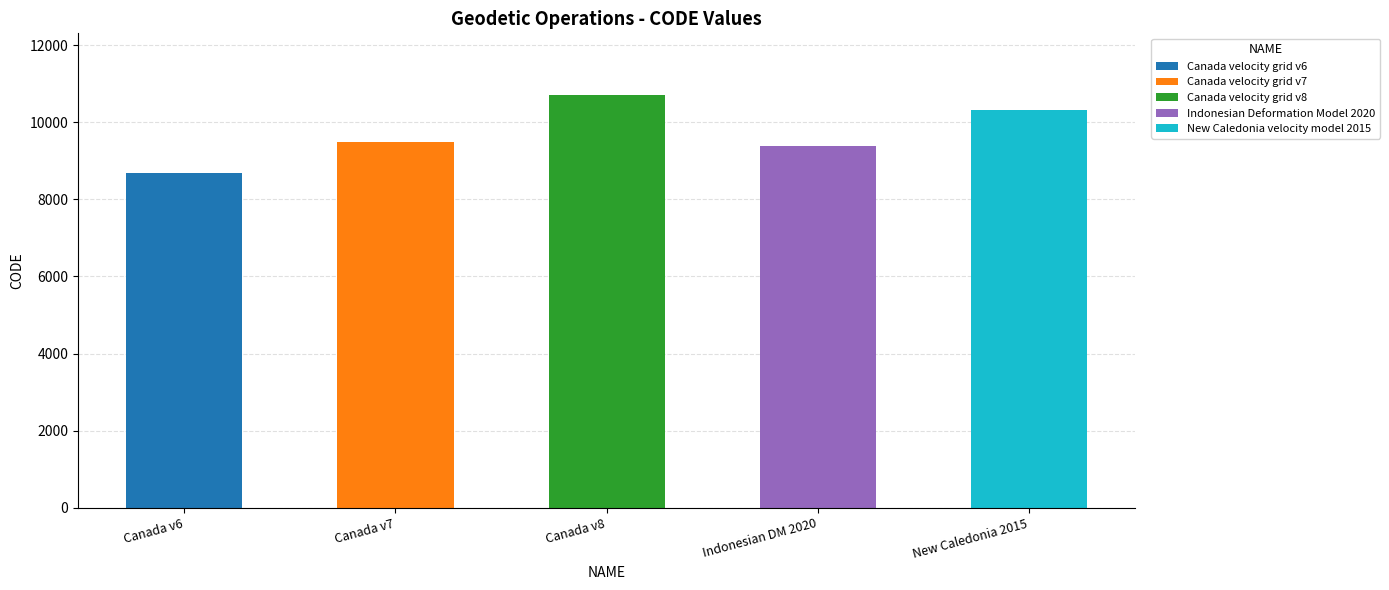

What is the sum of the values at Canada velocity grid v7 and Indonesian Deformation Model 2020?

18858